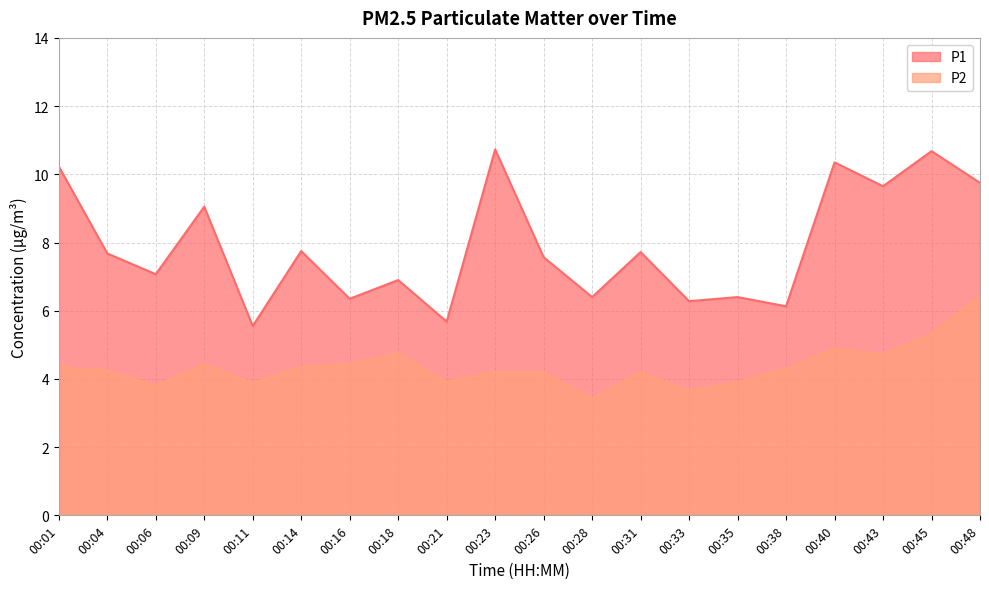

At which category is the sum across all series the highest?

00:48